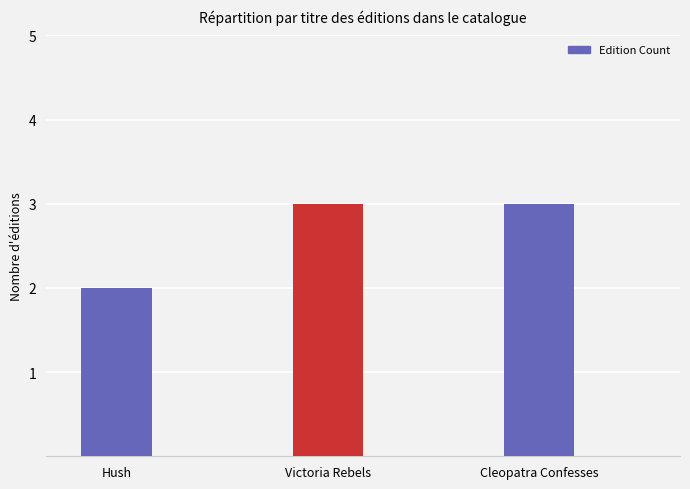

How many data points are less than 3?

1